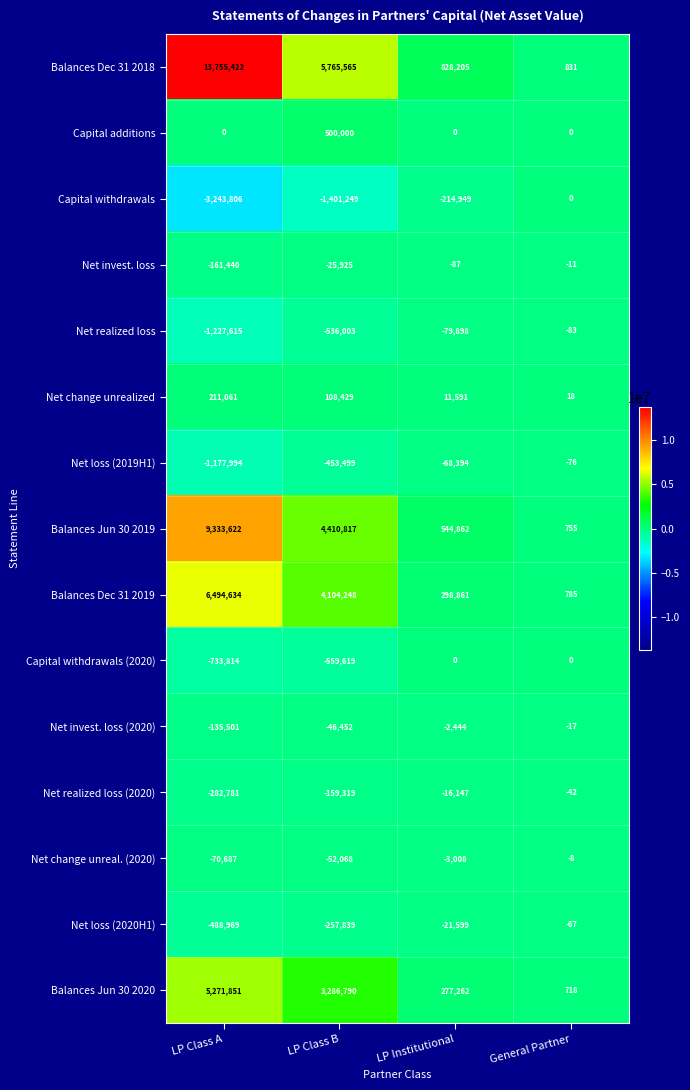

At which category is the sum across all series the highest?

LP Class A